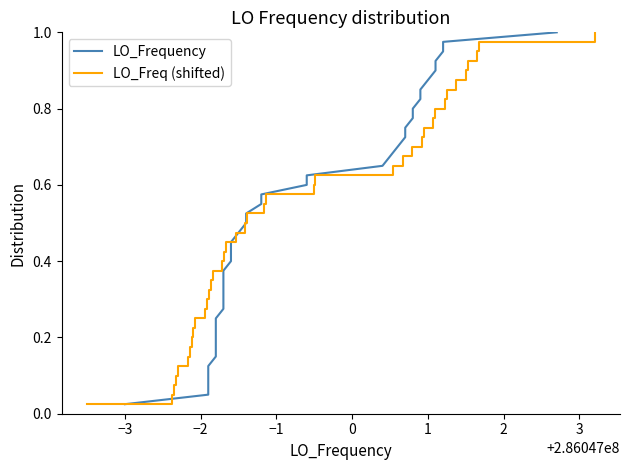

What is the total value across all series at −3?

0.1